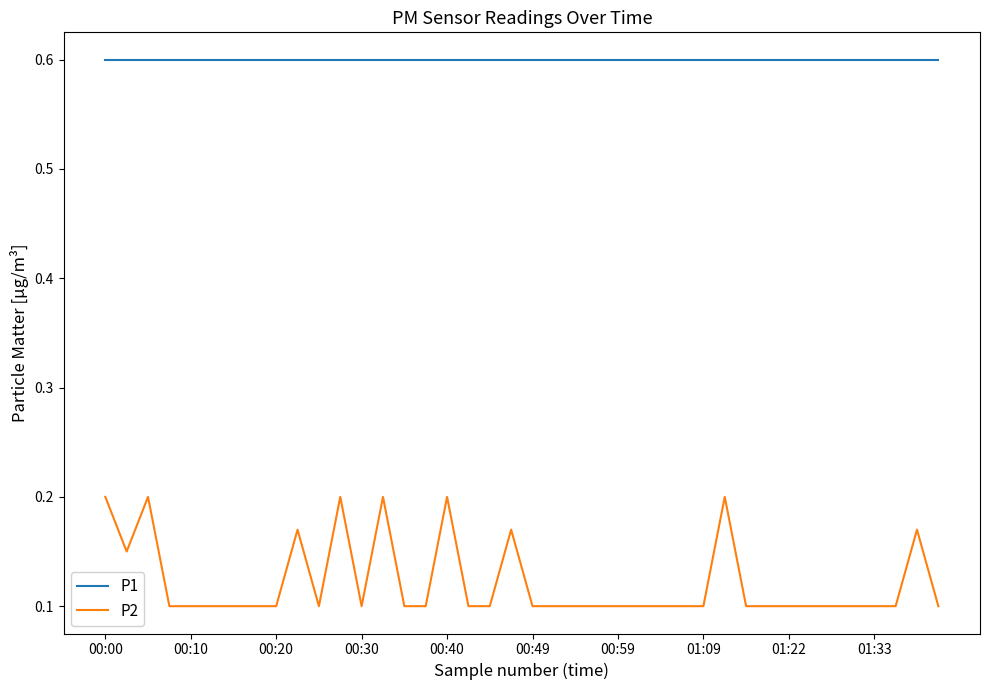

What is the average value of the P1 series?

0.6